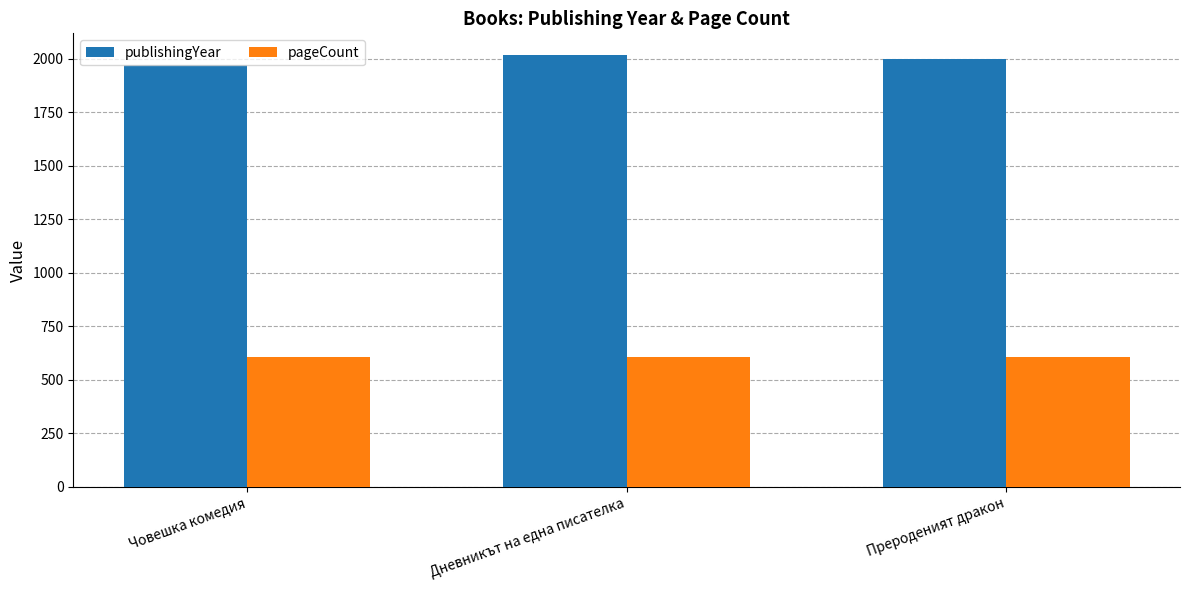

What is the difference between the highest and lowest values at Прероденият дракон?

1391